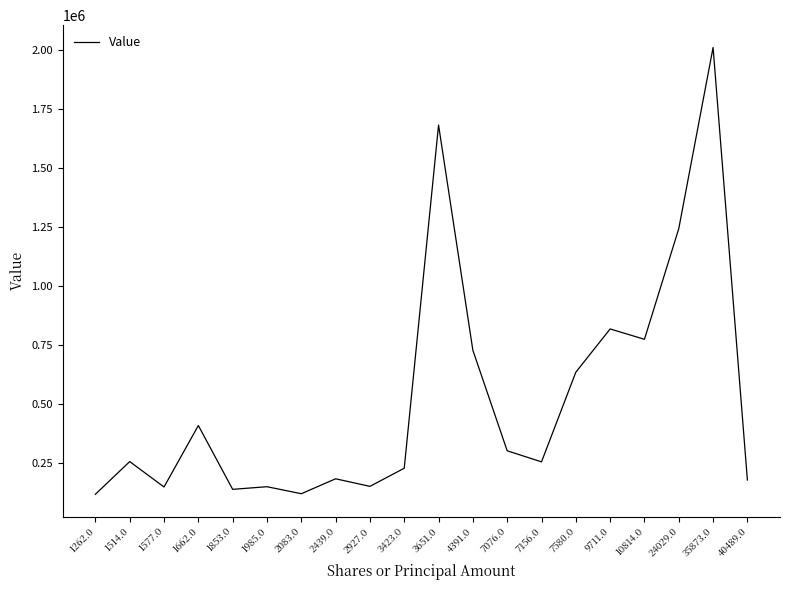

How many categories are shown in the chart?

20